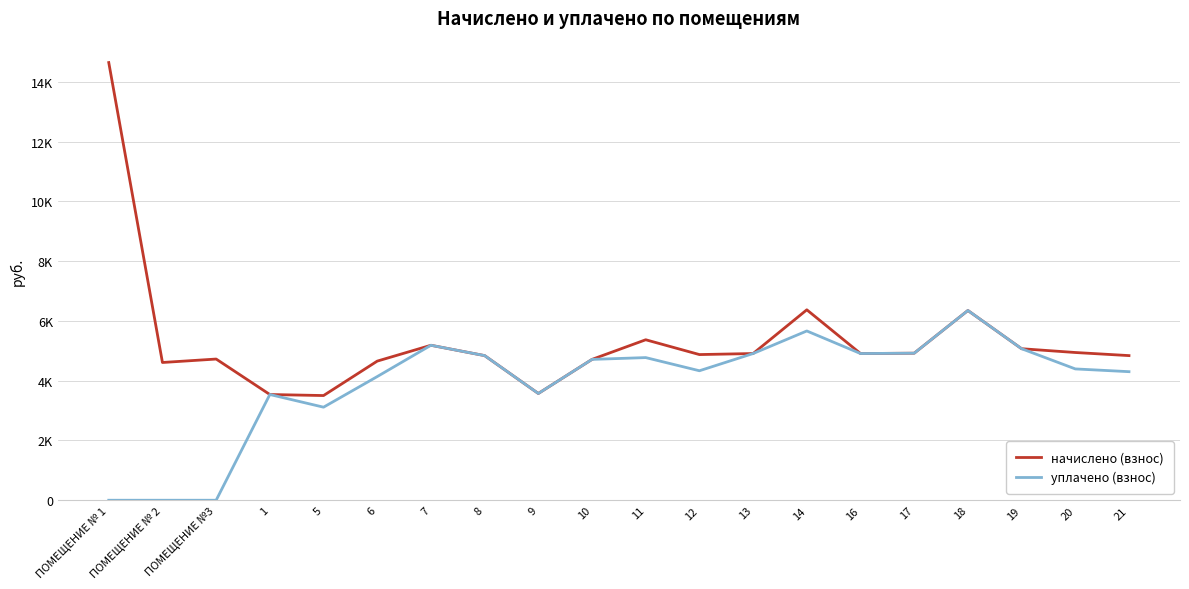

Rank the series by their maximum value, from lowest to highest.

уплачено (взнос), начислено (взнос)